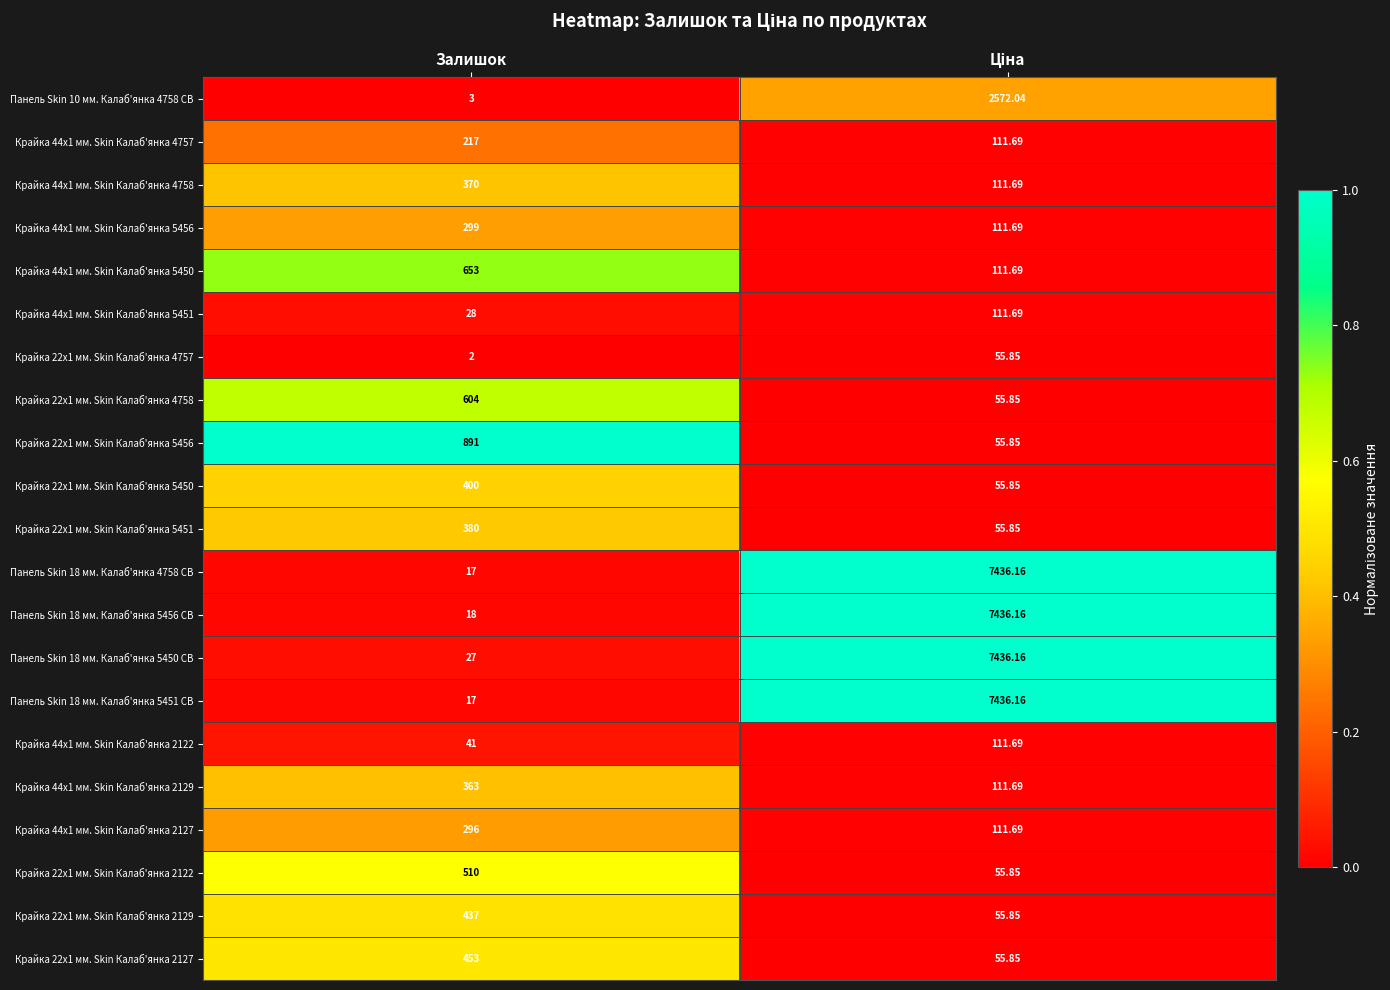

Which label corresponds to the smallest value in the chart?

Залишок